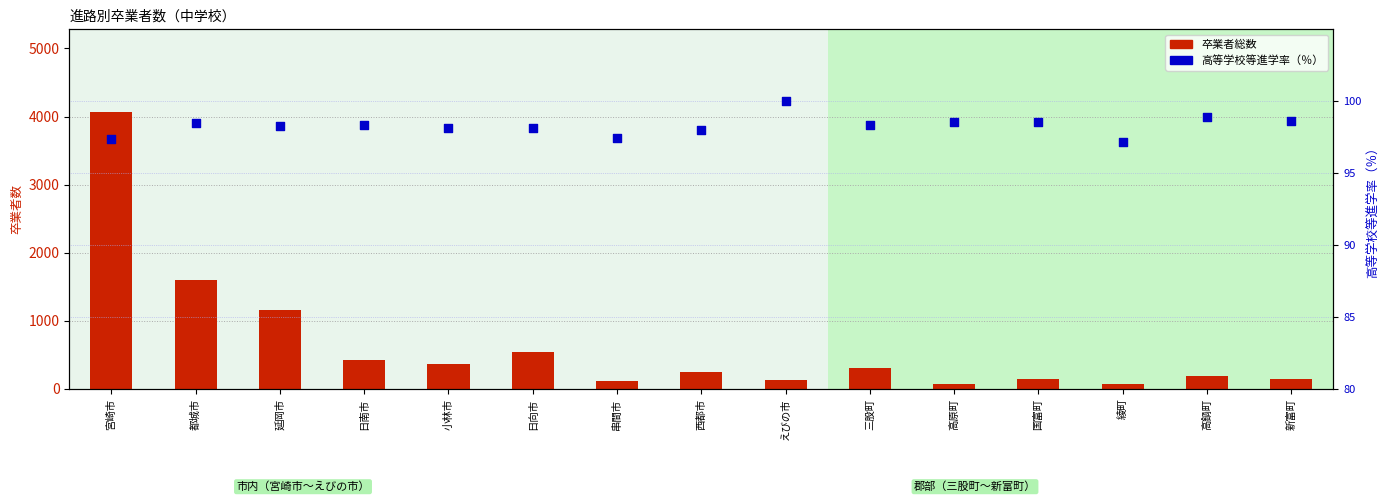

What are all the series names shown in the legend?

卒業者総数, 高等学校等進学率（％）